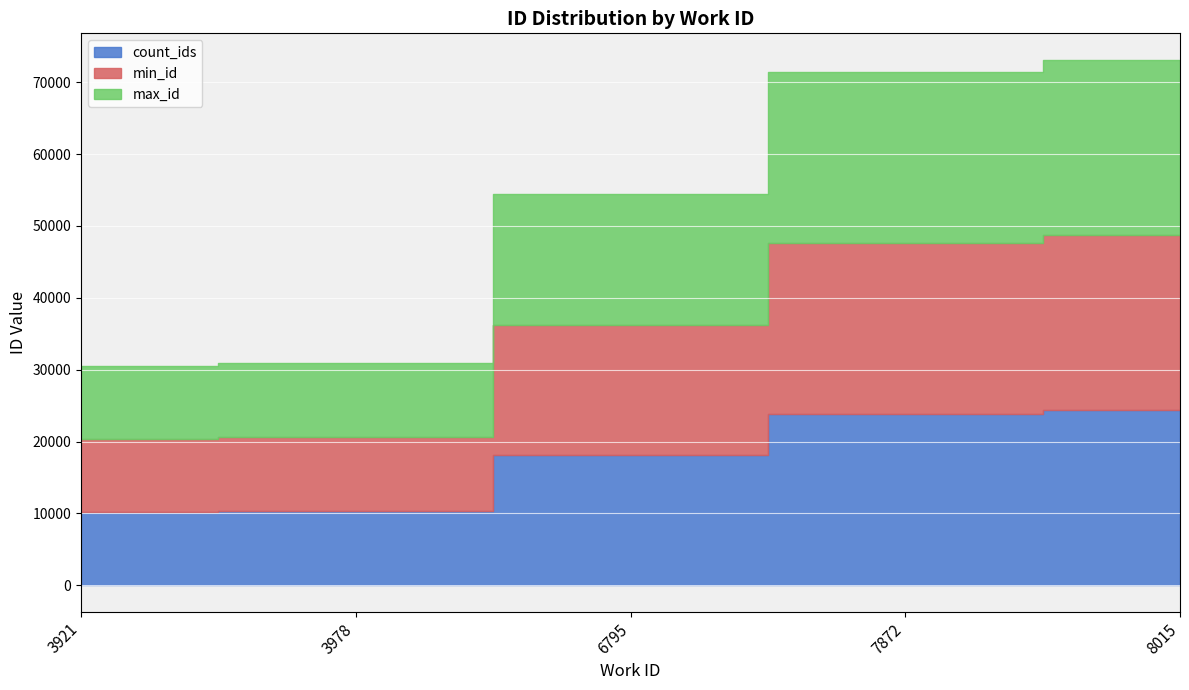

Which has a higher value, 3978 or 3921?

3978